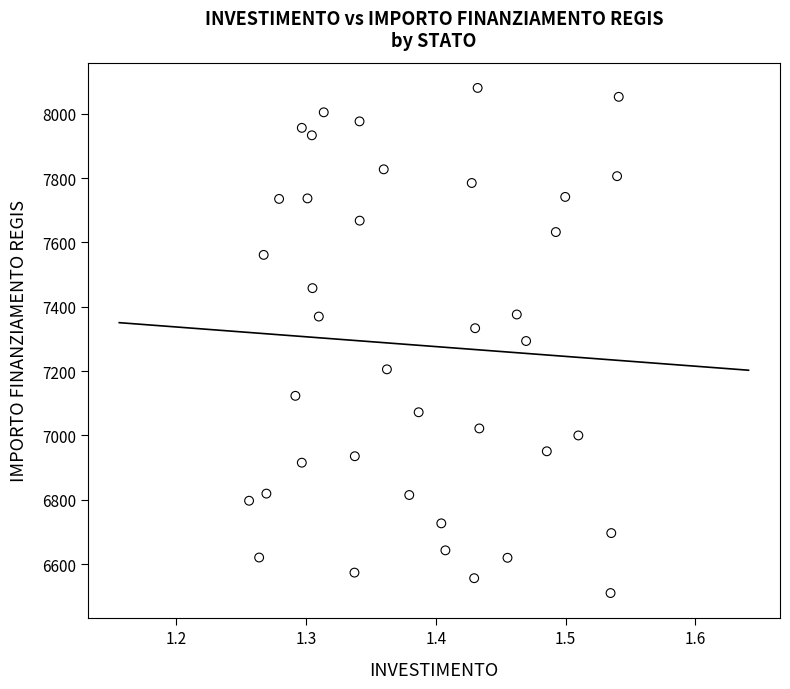

What is the range of X values (max minus min)?

0.3